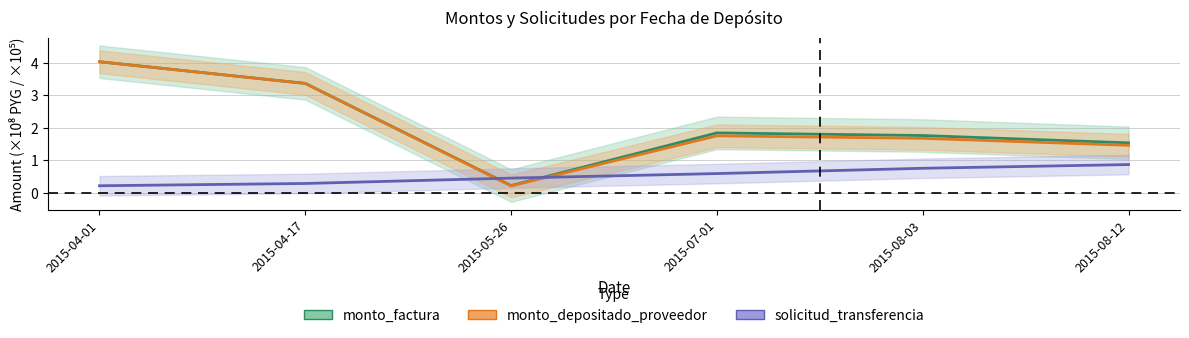

How many data points does each series have?

6